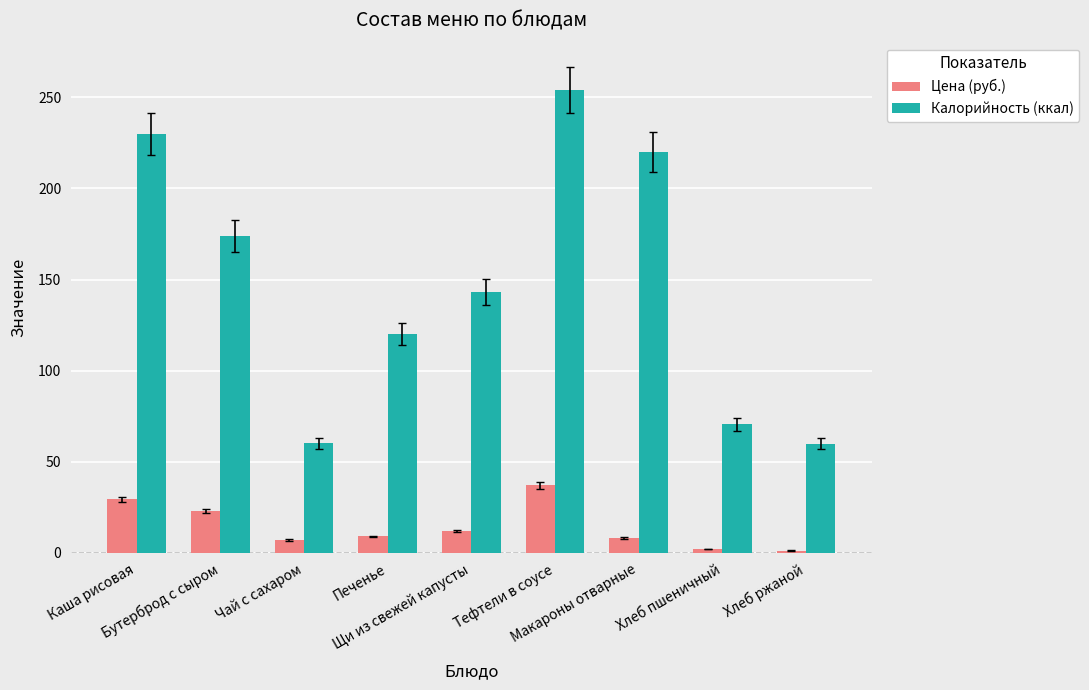

The Цена (руб.) series shows 7.0 at Чай с сахаром. True or false?

True